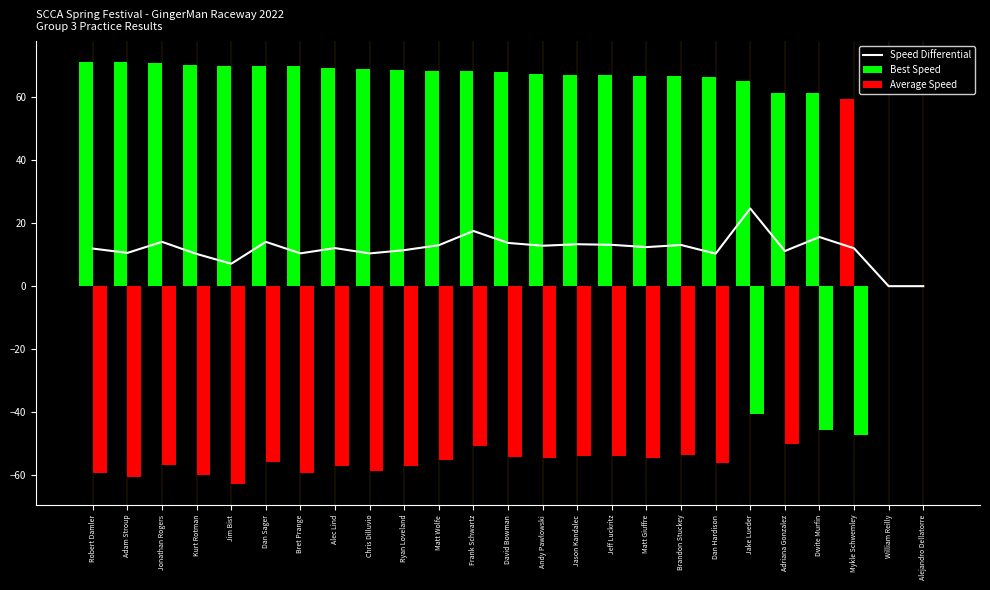

Between Jonathan Rogers and Chris Dilluvio, which series saw the biggest shift?

Speed Differential